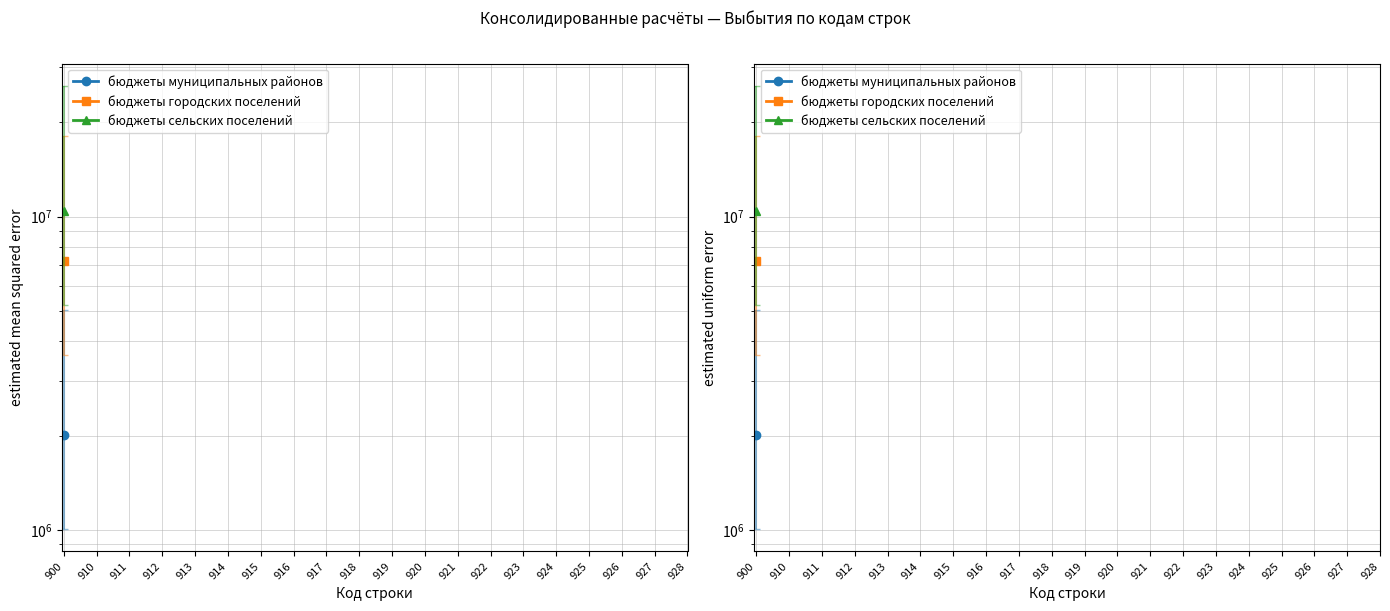

True or false: бюджеты сельских поселений and бюджеты муниципальных районов cross at least once.

False